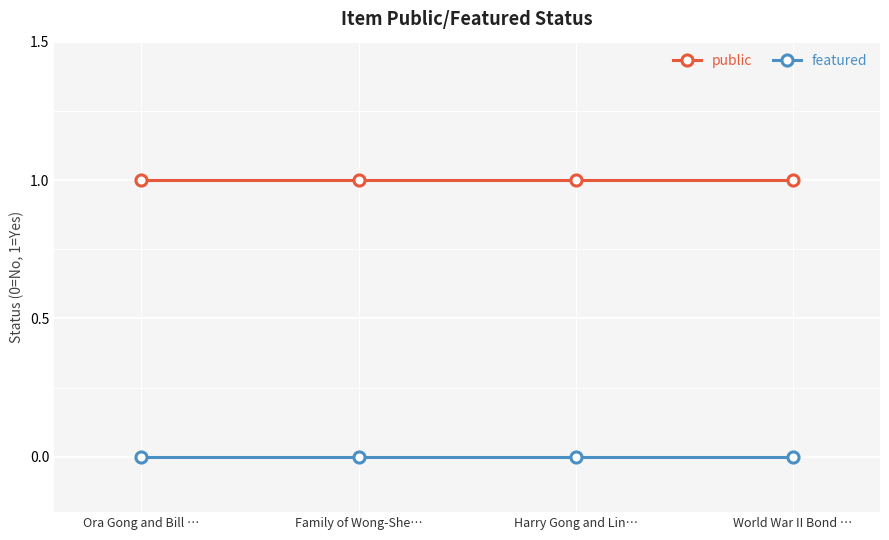

Rank the series by their maximum value, from lowest to highest.

featured, public